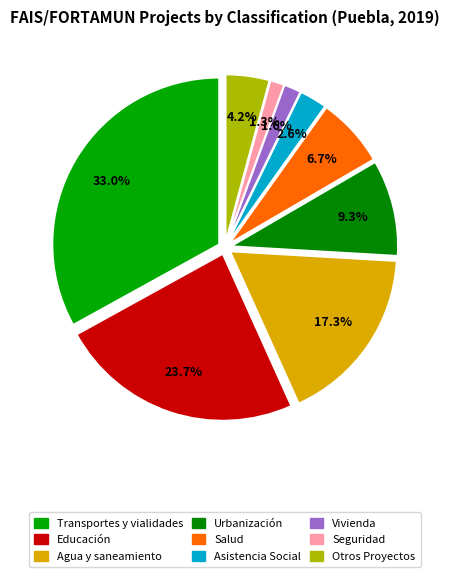

Is Vivienda the majority of the pie?

No